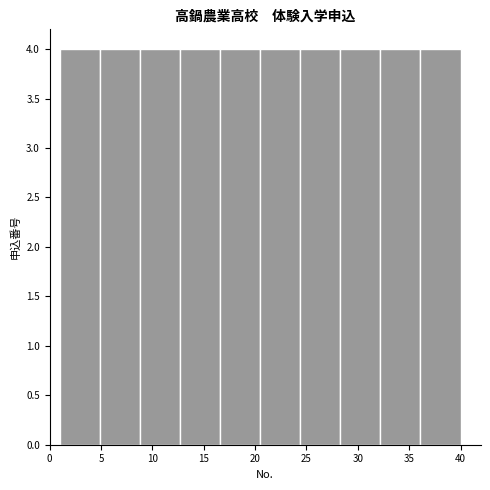

Reading left to right, transcribe this chart: for each bar, give the range it covers on the x-axis and its height. Neither the bar edges nor the heights are printed on the chart, so give them approximately, as read against the axes.

1.0 to 4.9: 4
4.9 to 8.8: 4
8.8 to 12.7: 4
12.7 to 16.6: 4
16.6 to 20.5: 4
20.5 to 24.4: 4
24.4 to 28.3: 4
28.3 to 32.2: 4
32.2 to 36.1: 4
36.1 to 40.0: 4